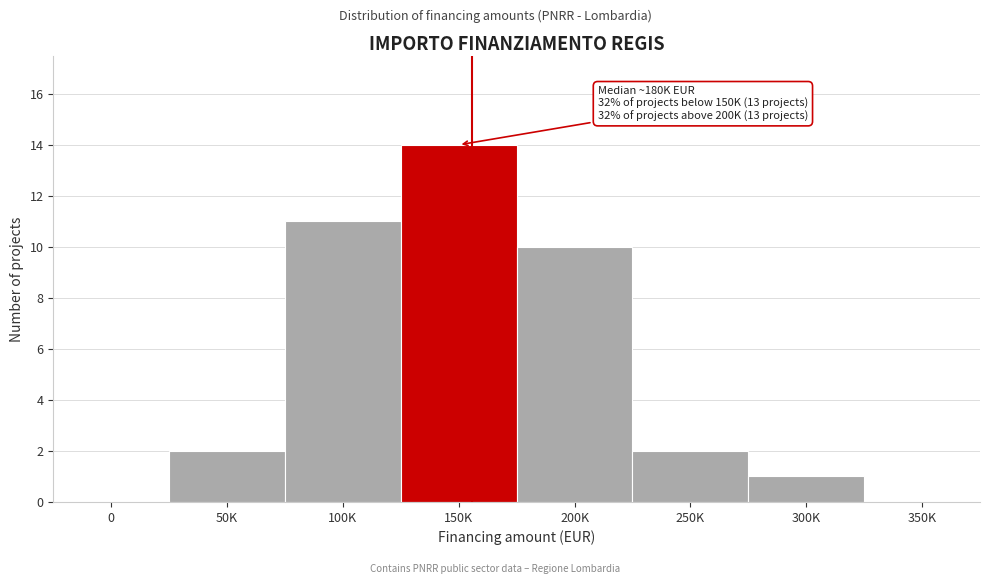

Reading left to right, transcribe all the data shown in this chart.

0=0	50K=2	100K=11	150K=14	200K=10	250K=2	300K=1	350K=0